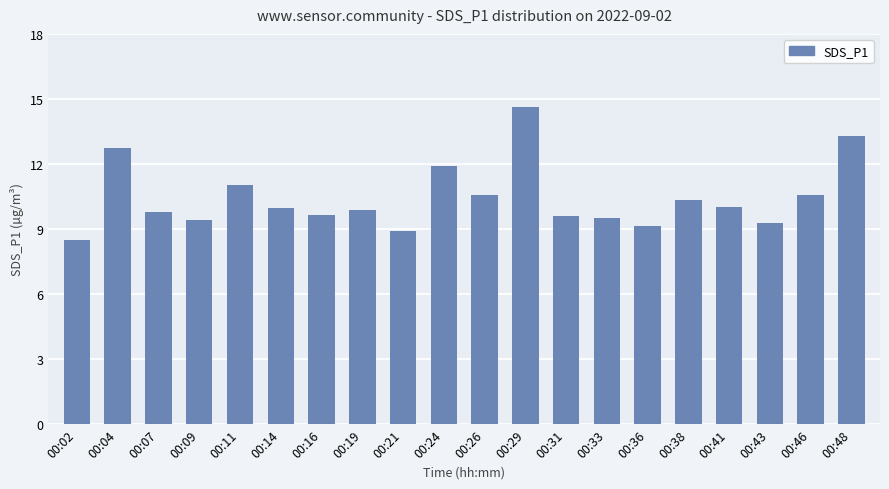

What is the maximum value shown in the chart?

14.7